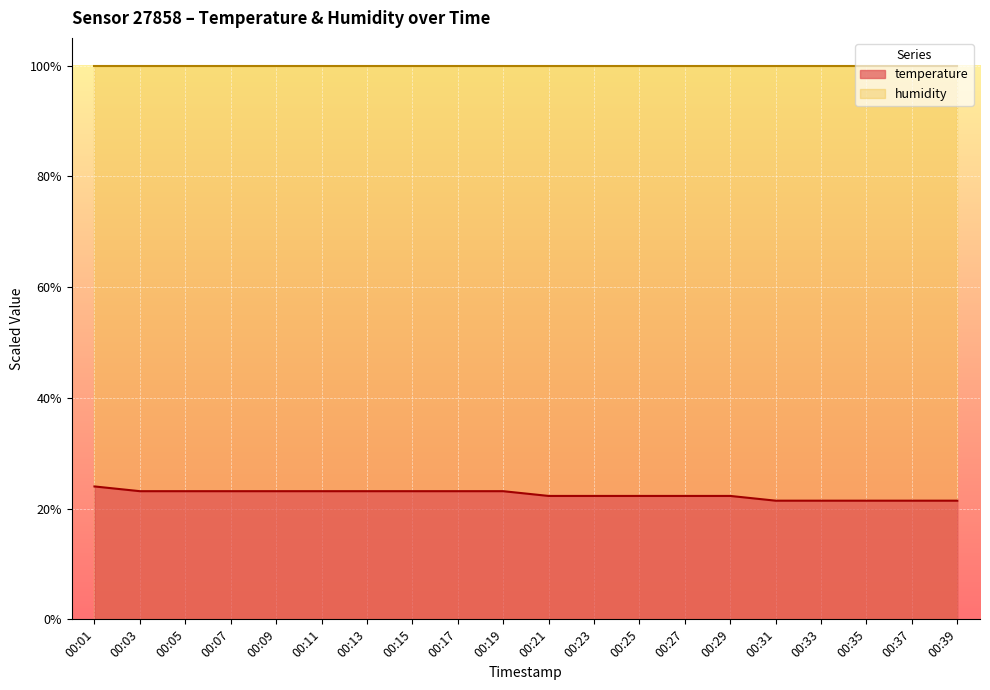

What is the sum of the values at 00:05 and 00:35?

44.6